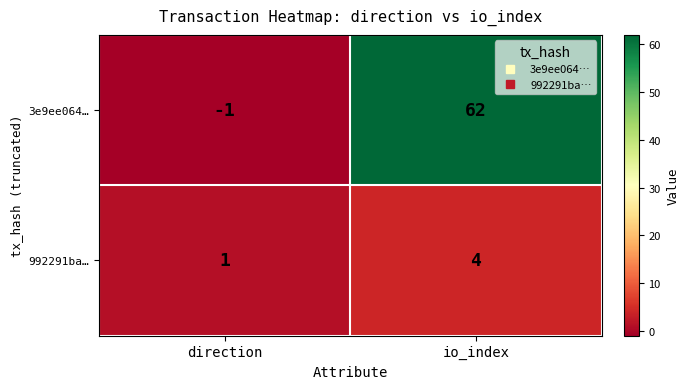

Reading right to left, extract all data points from this chart.

3e9ee064…: io_index=62	direction=-1
992291ba…: io_index=4	direction=1